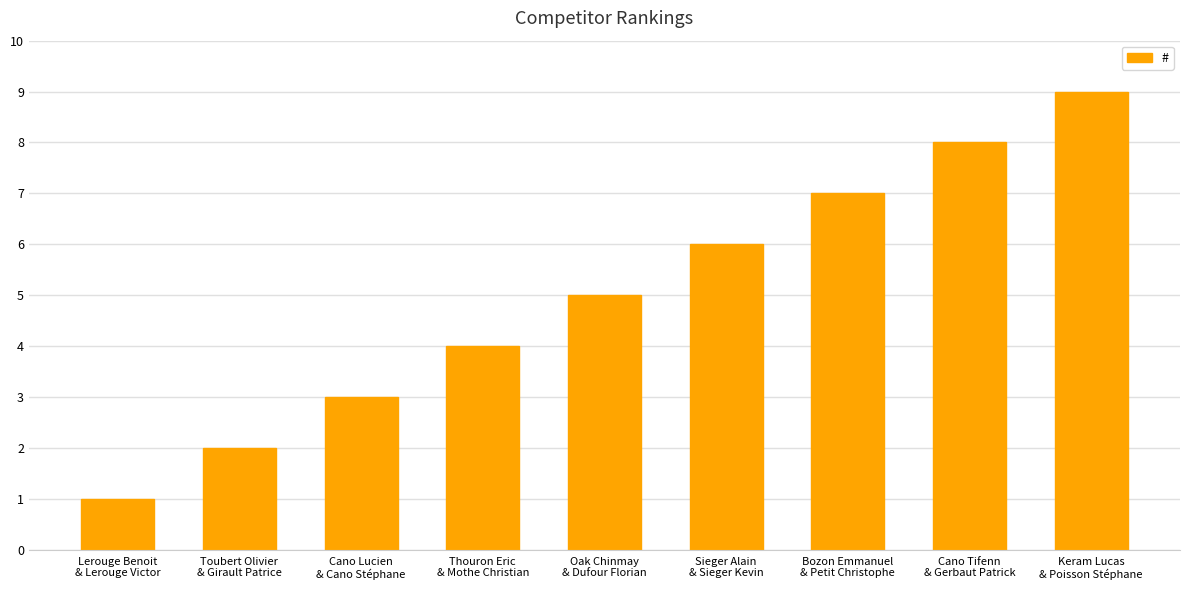

What is the label of the 9th bar from the left?

Keram Lucas
& Poisson Stéphane